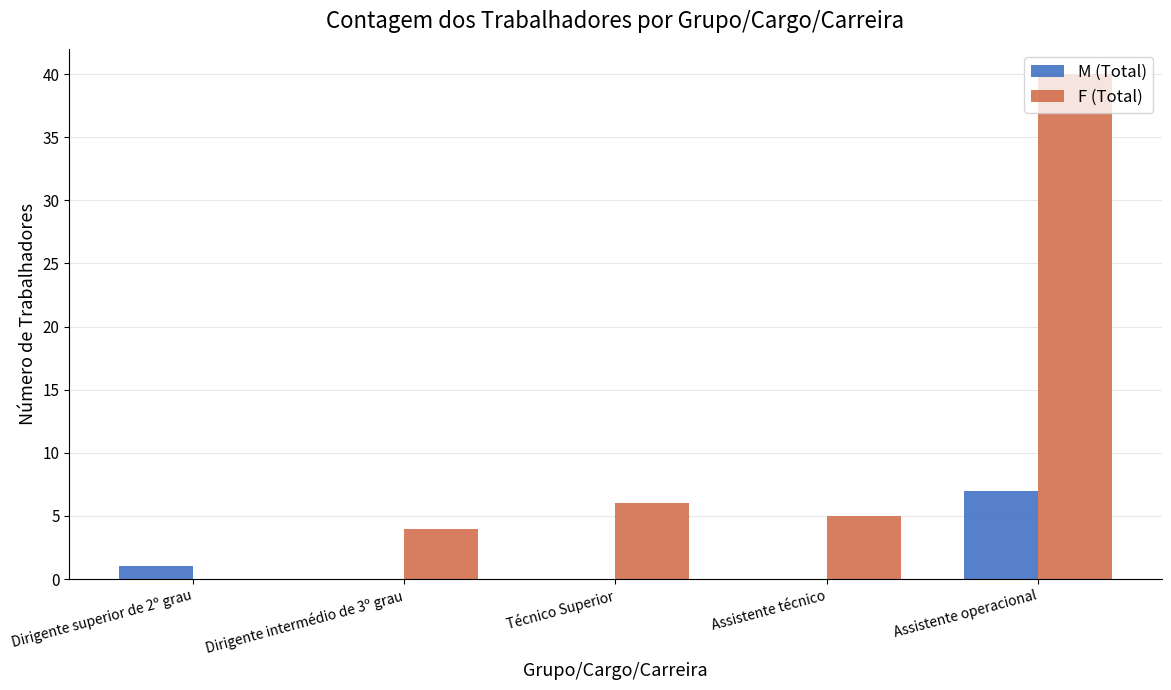

Reading left to right, what are all the values shown in this chart?

M (Total): Dirigente superior de 2º grau=1	Dirigente intermédio de 3º grau=0	Técnico Superior=0	Assistente técnico=0	Assistente operacional=7
F (Total): Dirigente superior de 2º grau=0	Dirigente intermédio de 3º grau=4	Técnico Superior=6	Assistente técnico=5	Assistente operacional=40